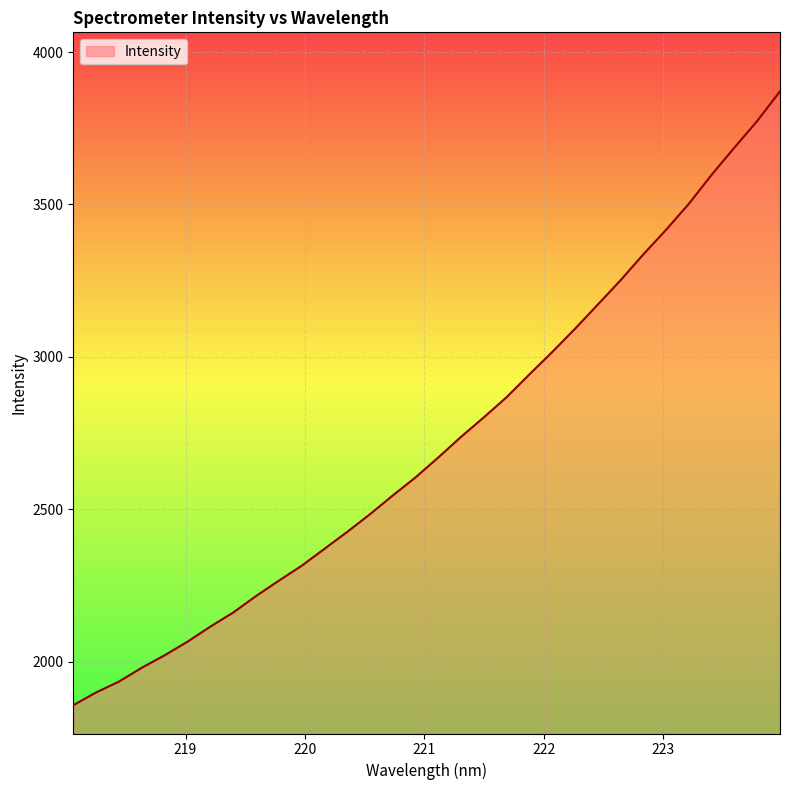

How many lines are shown in the chart?

1